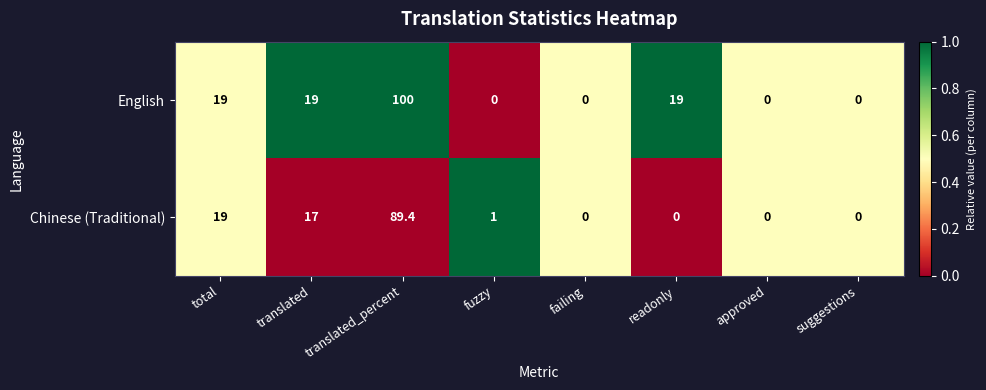

How many values in the English series are below 19?

4